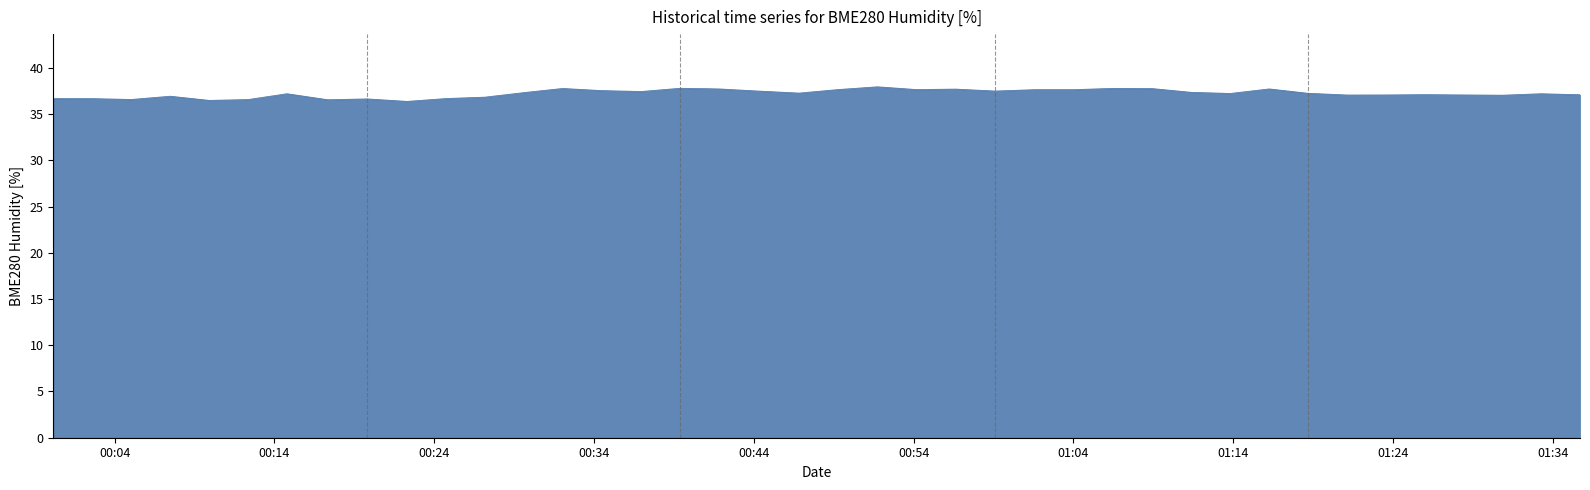

Count the number of categories in the chart.

40